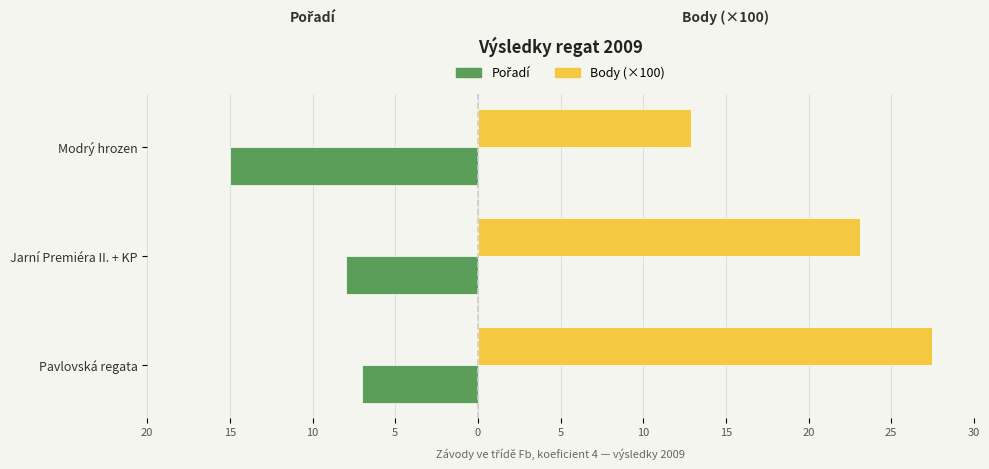

What is the difference between the second highest and minimum values in the Body (×100) series?

10.2